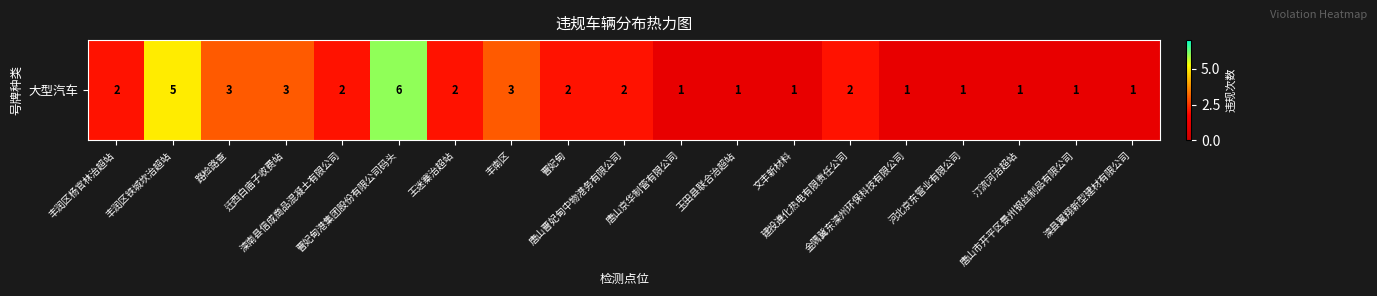

Read the value at 迁西白庙子收费站.

3